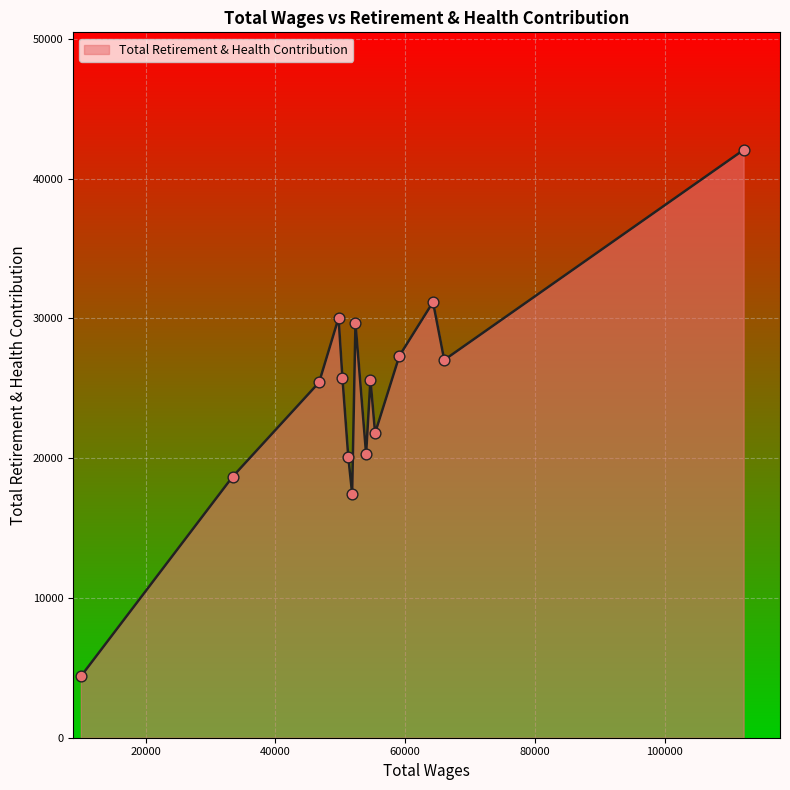

What is the maximum value shown in the chart?

42053